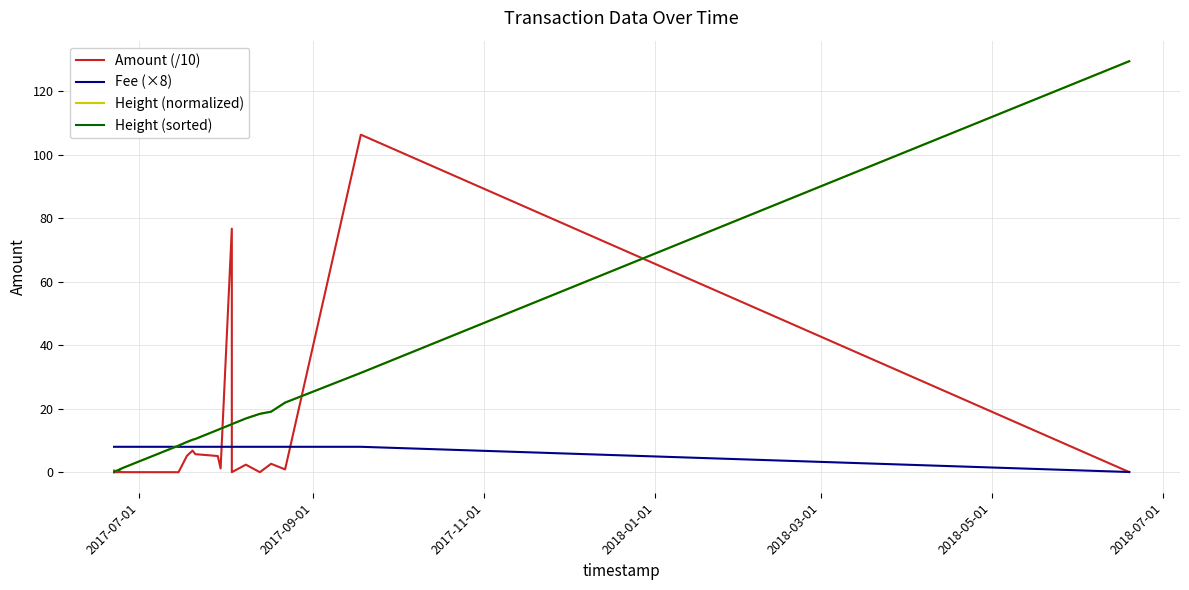

How many times do Height (sorted) and Amount (/10) cross each other?

5